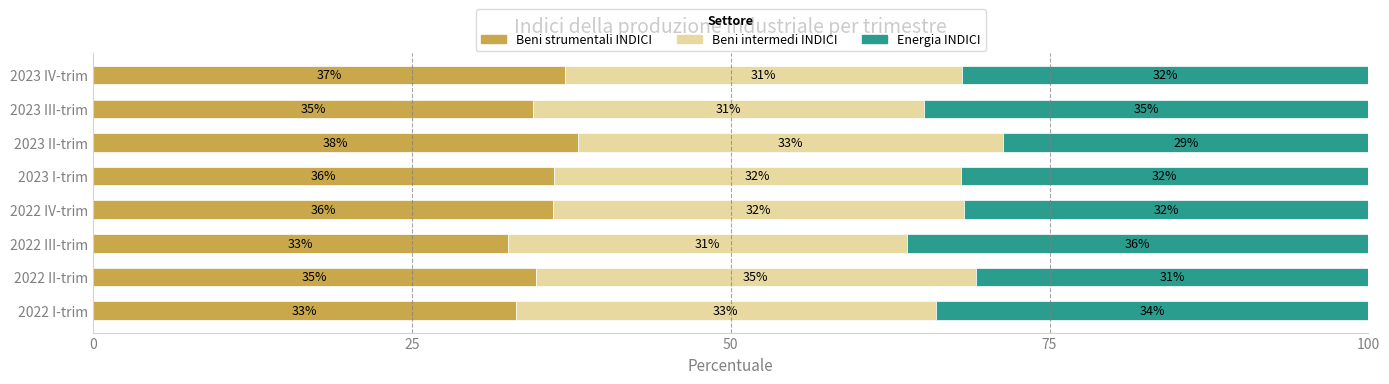

True or false: Beni strumentali INDICI has a value of 49.5 at 2023 III-trim.

False